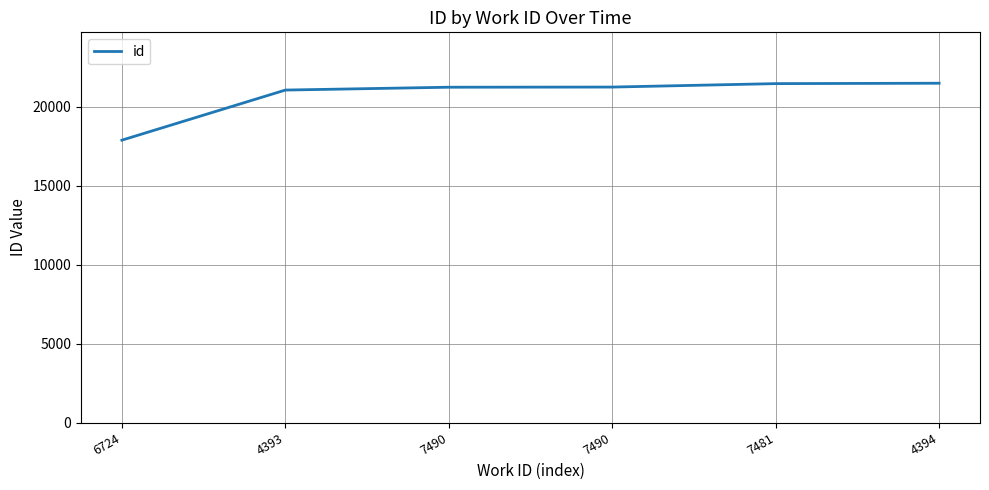

Approximately how many times larger is the value at 7481 compared to 7490?

1.0